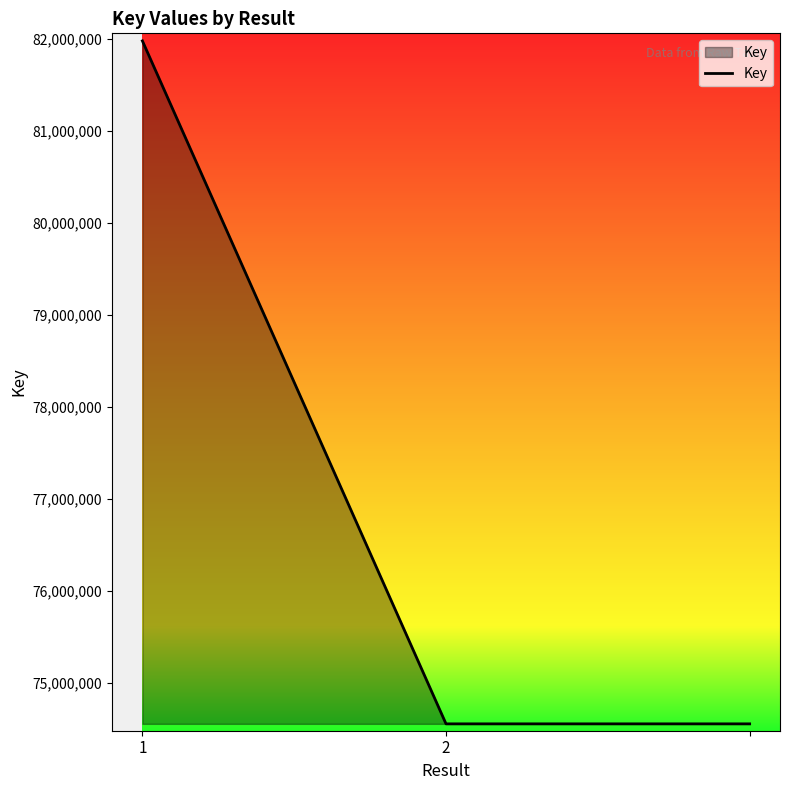

How many lines are shown in the chart?

1